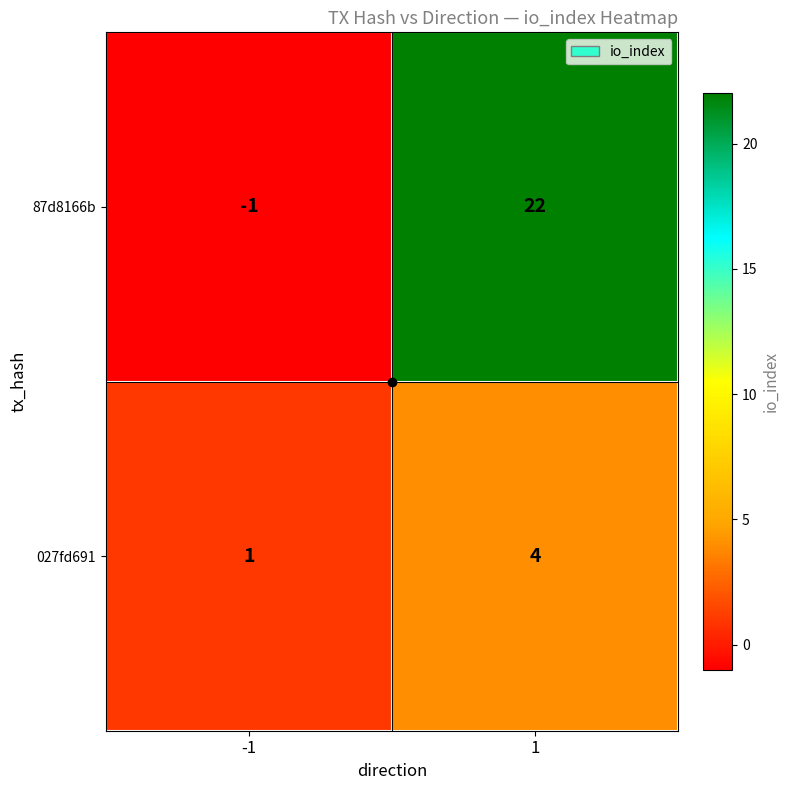

How many series are shown in this chart?

2